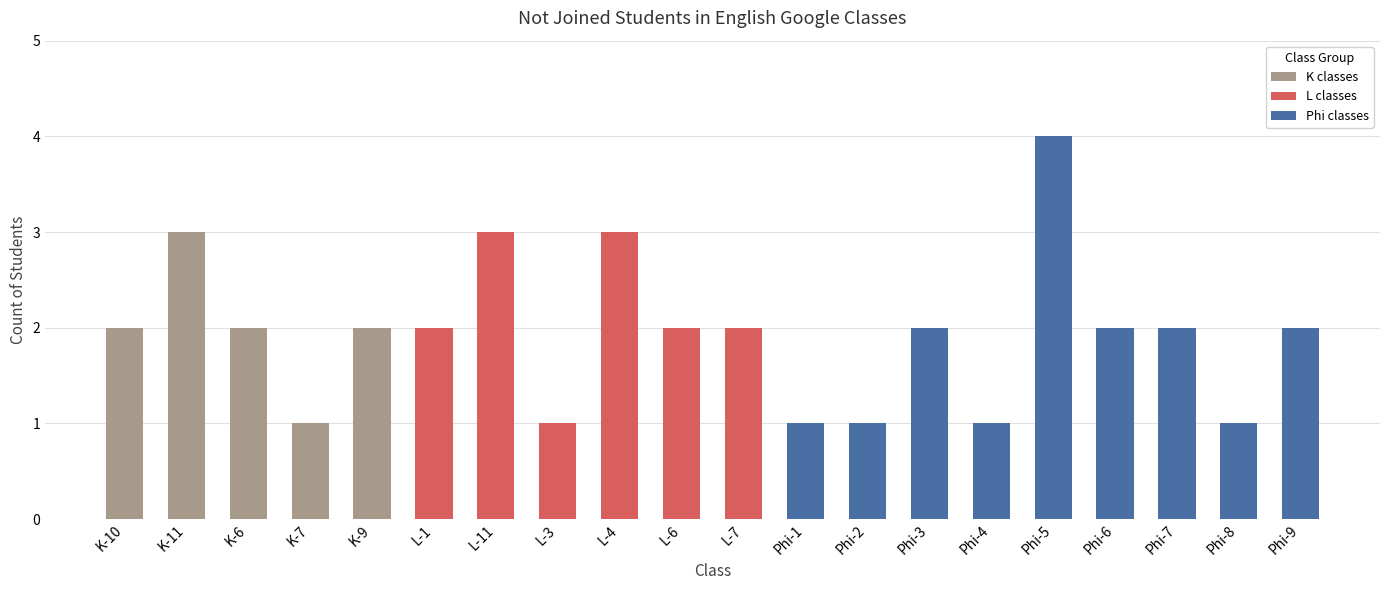

Reading right to left, what are all the values shown in this chart?

2	1	2	2	4	1	2	1	1	2	2	3	1	3	2	2	1	2	3	2